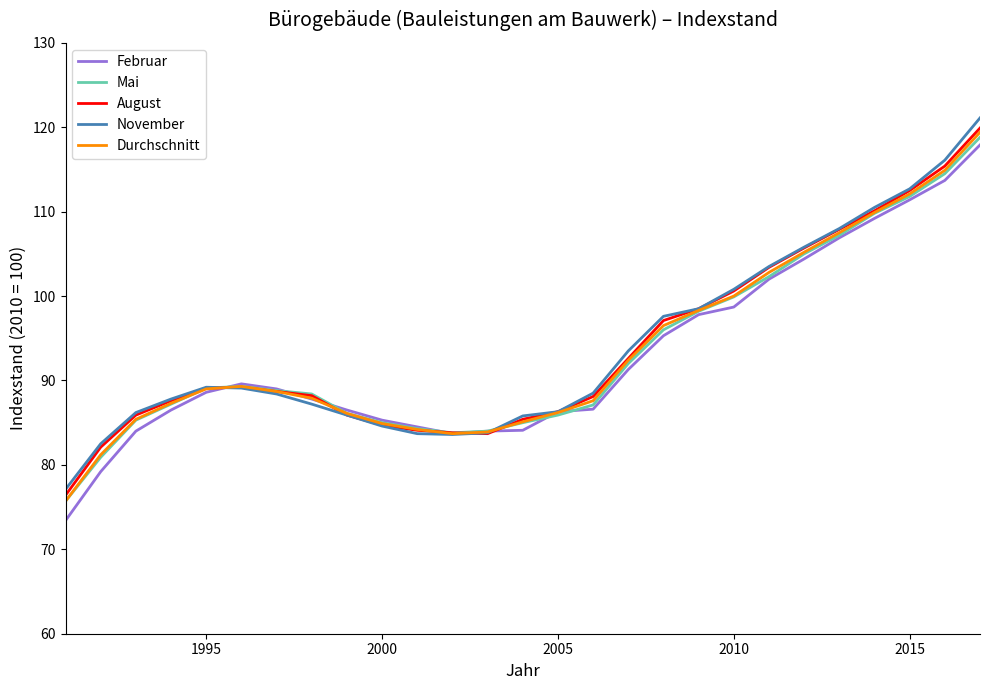

Which series has the largest range (max minus min)?

Februar